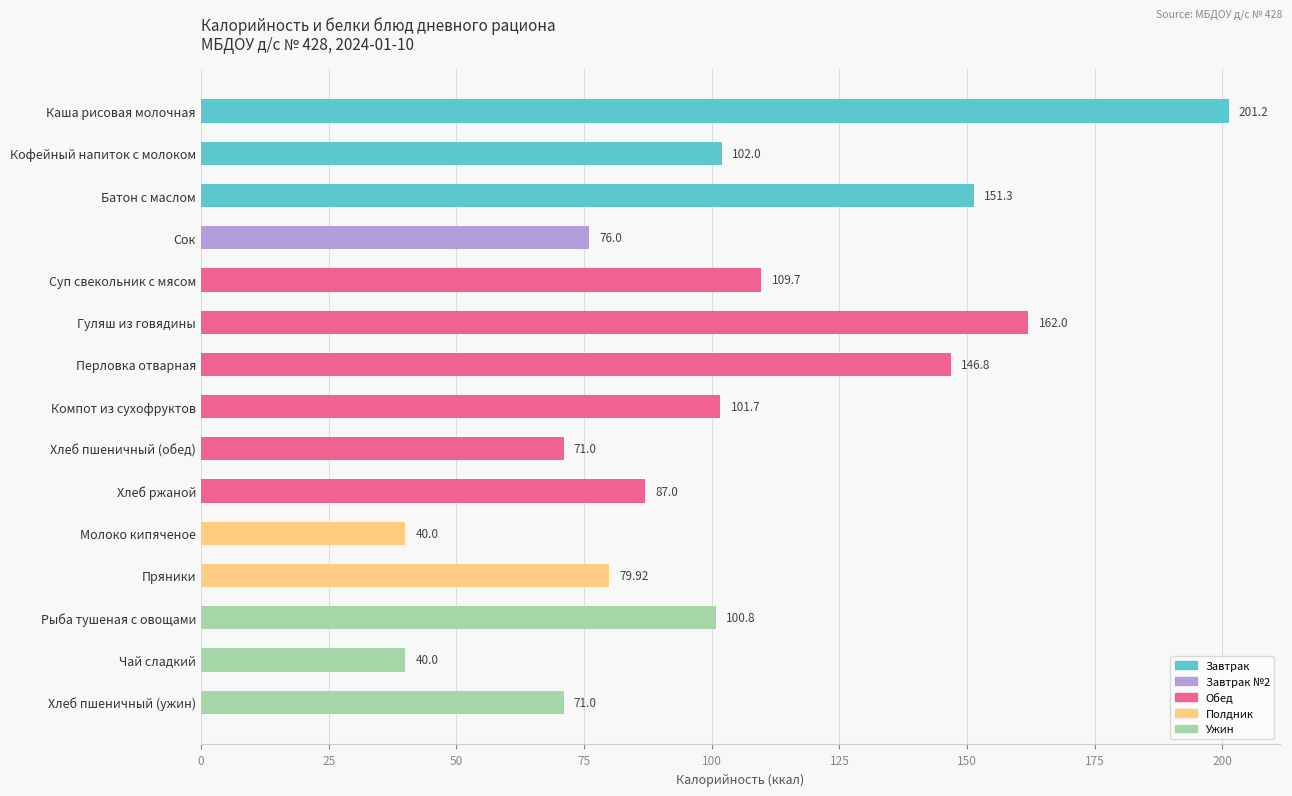

At which label is the value closest to 120?

Суп свекольник с мясом